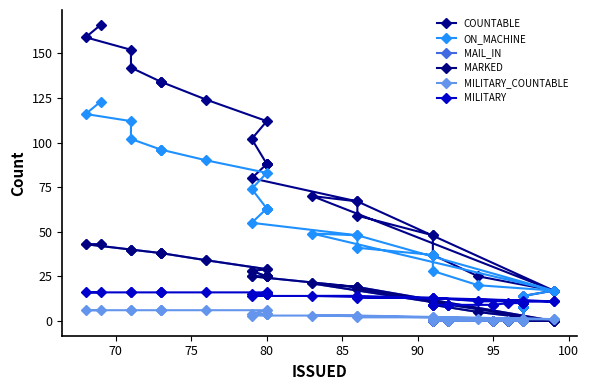

Is the value of MILITARY at 17 greater than the value of MARKED at 20?

No